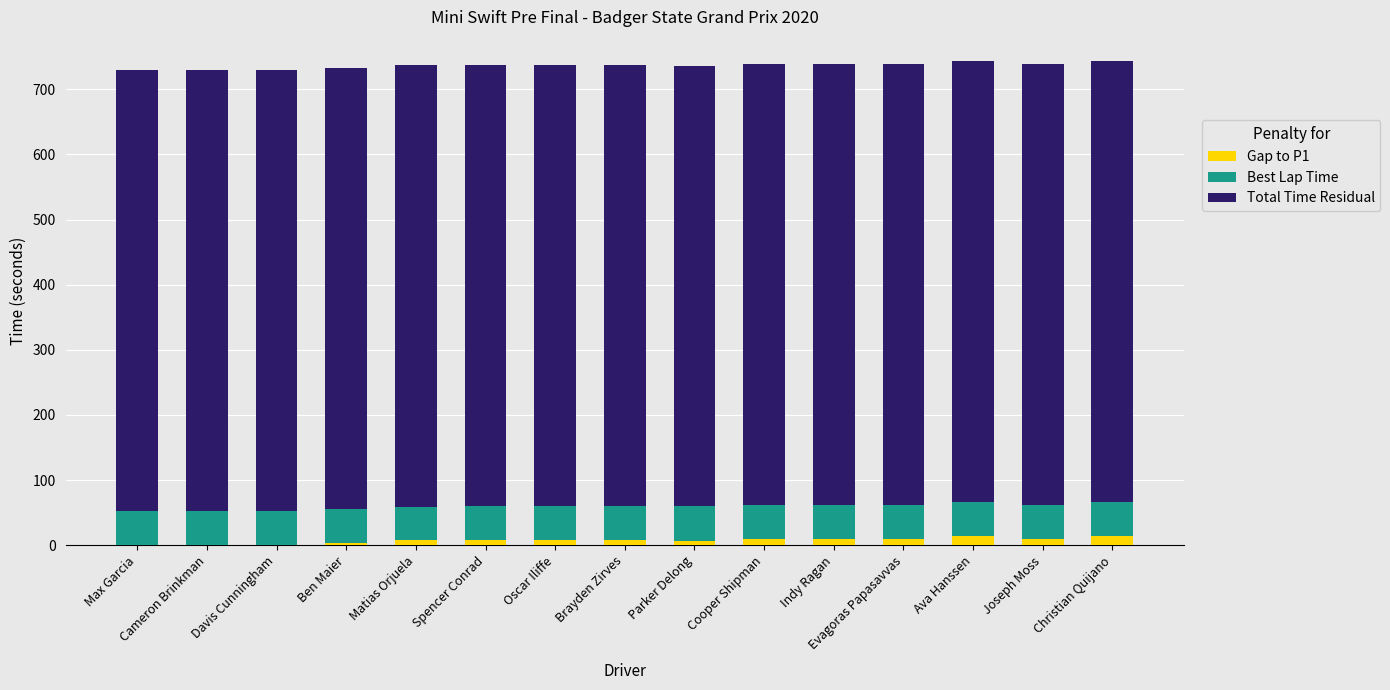

What is the difference between the Total Time Residual values at Cooper Shipman and Evagoras Papasavvas?

0.2